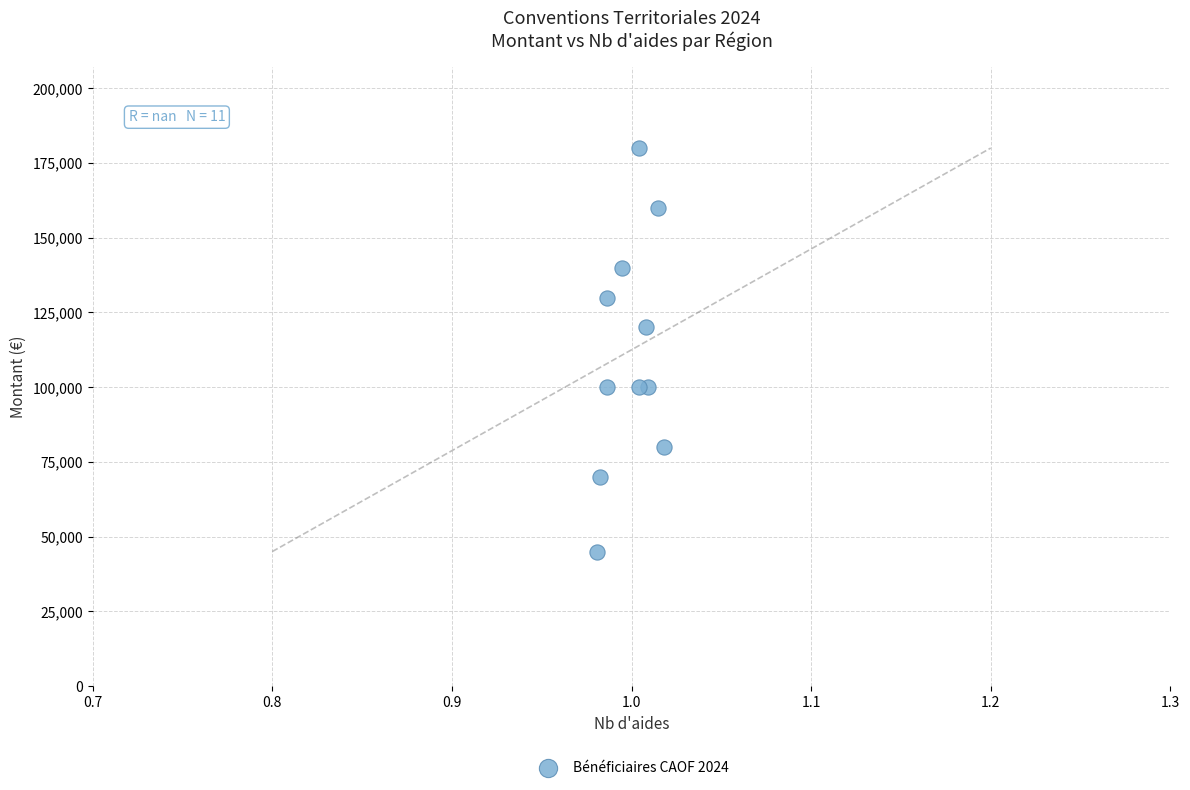

What Y value in the scatter plot is closest to 112500?

120000